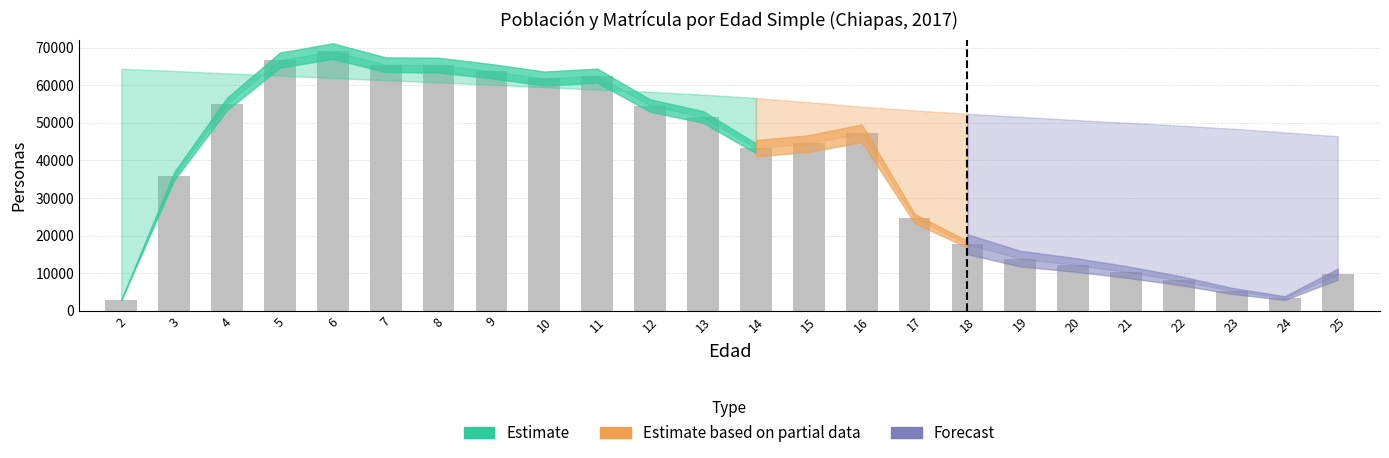

What is the difference between the second highest and second lowest values?

63369